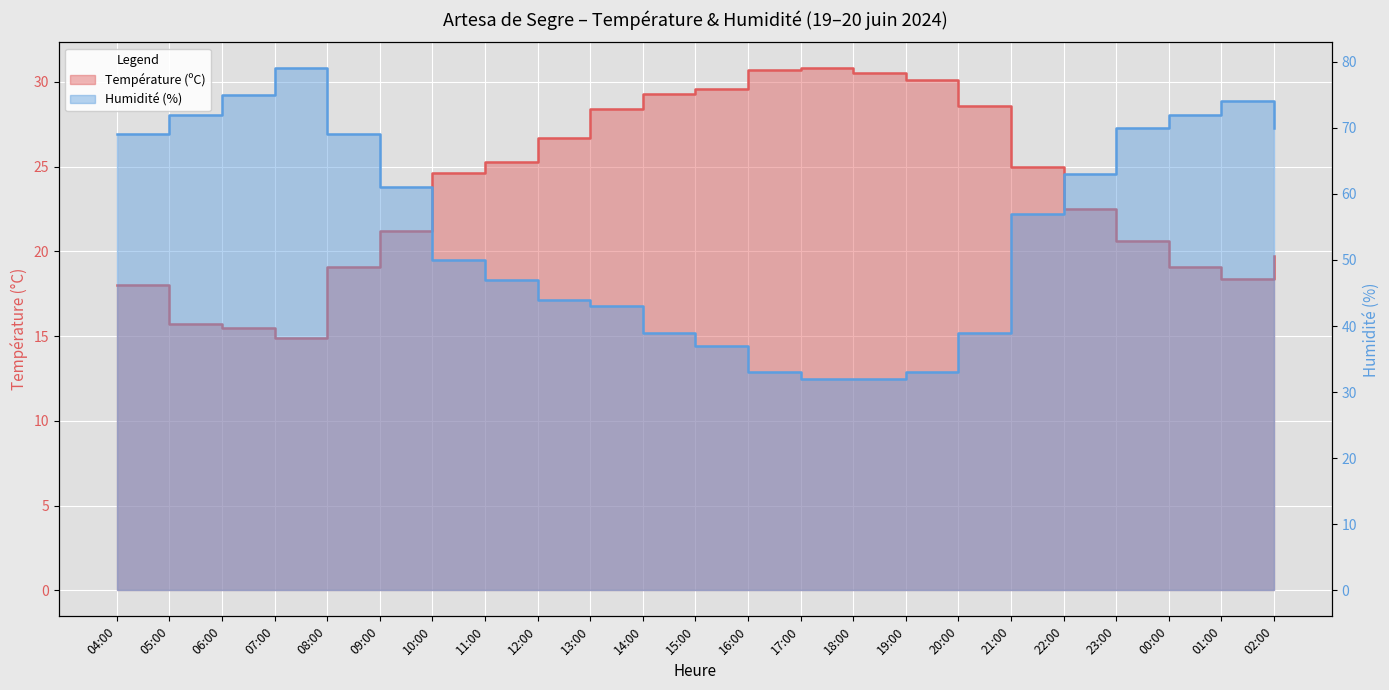

True or false: Température (ºC) and Humidité (%) intersect in this chart.

False